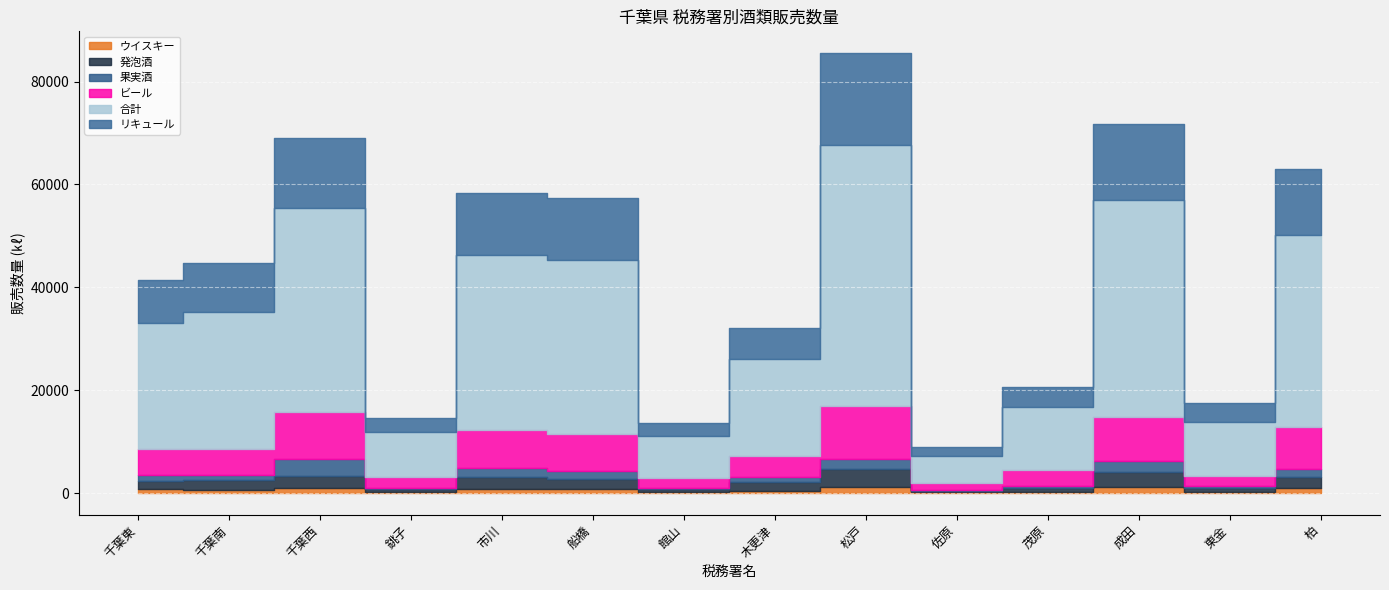

What is the maximum value shown in the chart?

50663